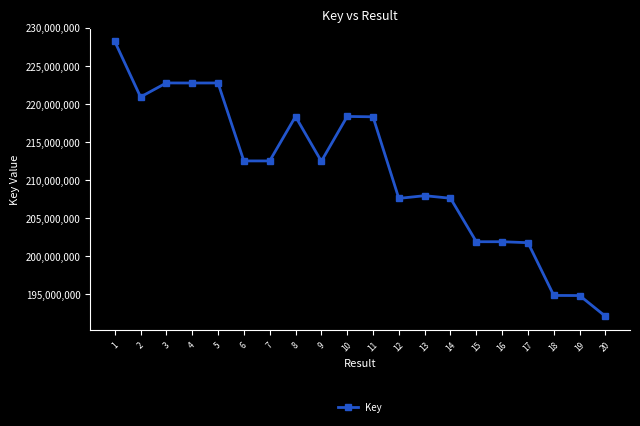

What is the change in value from 5 to 17?

-20979008